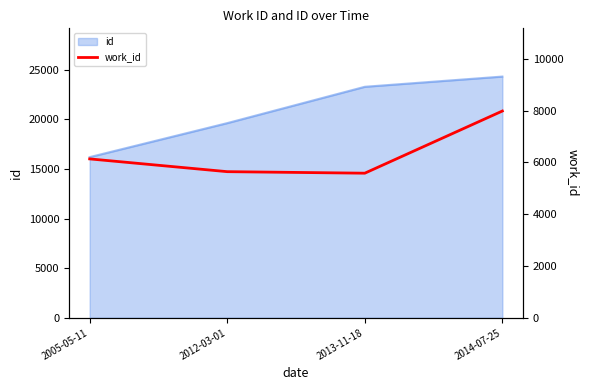

What is the label of the 4th point from the left?

2014-07-25